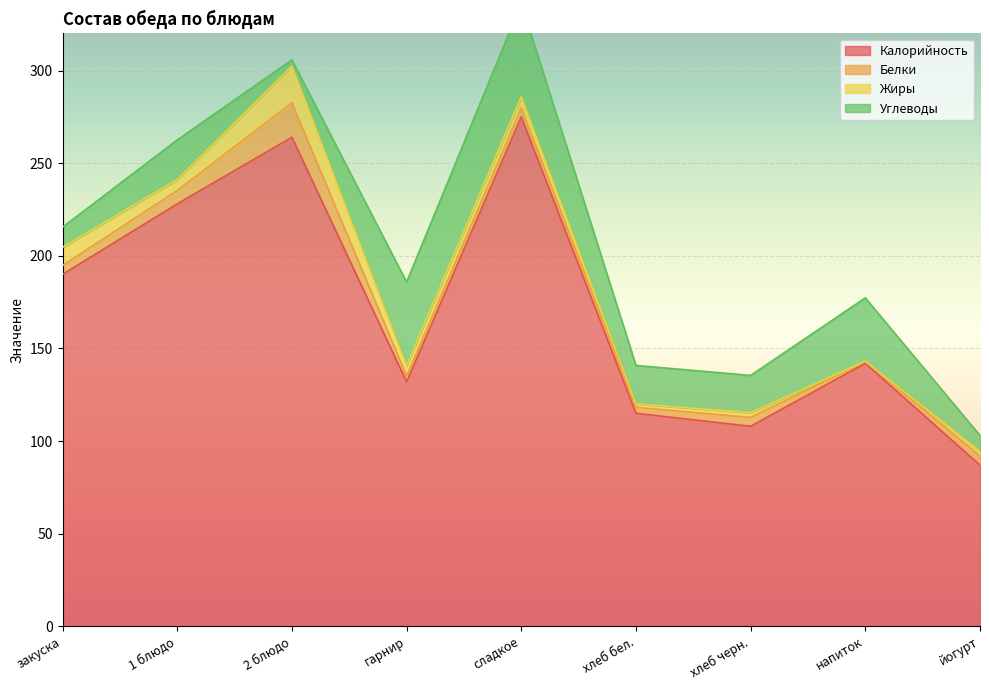

The value of Белки at 1 блюдо is 7.2. True or false?

True